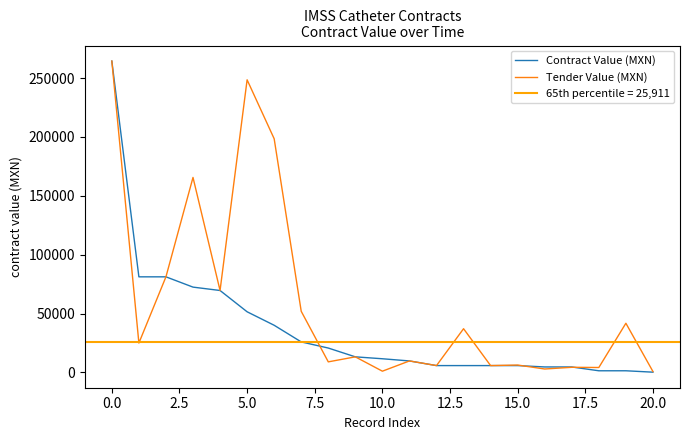

Is the value of Tender Value (MXN) at 5.0 greater than the value of Contract Value (MXN) at 5.0?

Yes